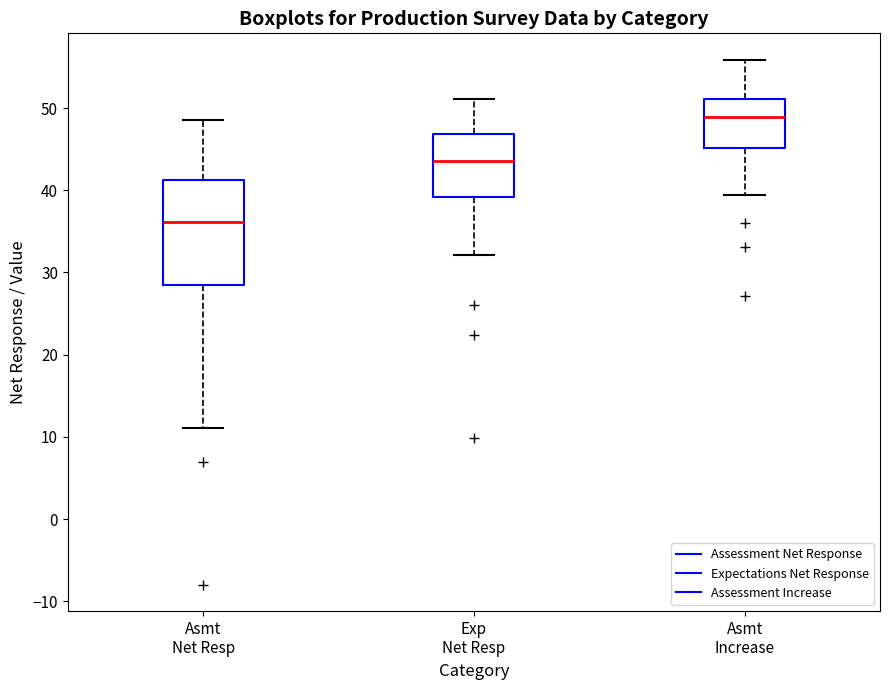

Which box has the highest median line?

Asmt Increase